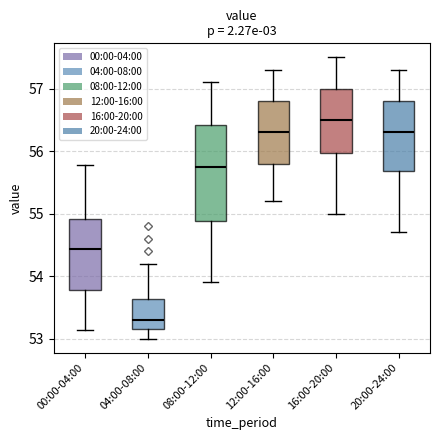

Which box has the lowest median line?

04:00-08:00